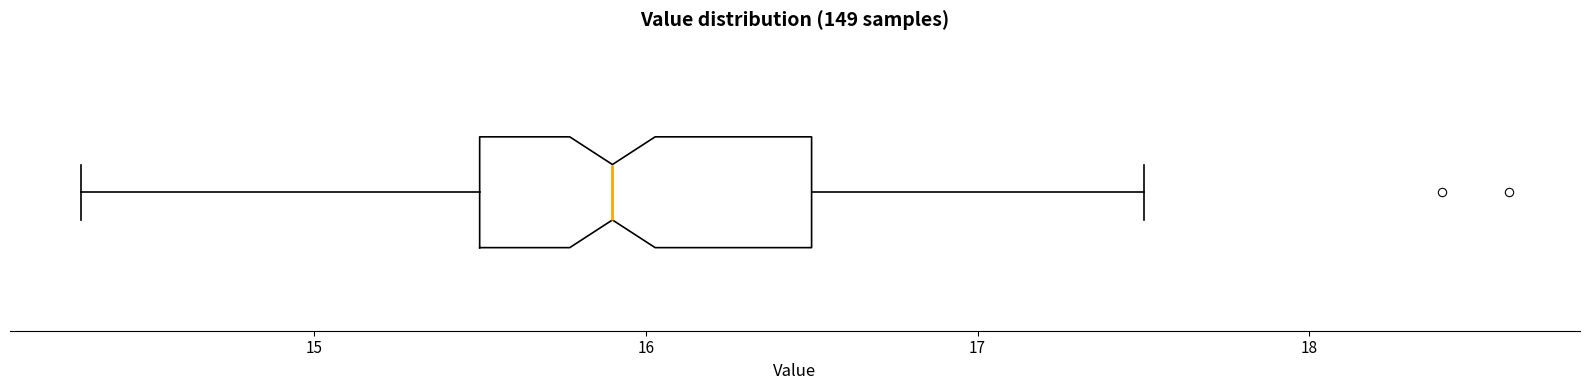

Transcribe this box plot: give where the median line is, the range the box spans, and where the two whiskers end, as read against the x-axis. The values are not printed on the chart, so give them approximately, as read against the axis.

median 15.9, box 15.5 to 16.5, whiskers 14.3 to 17.5